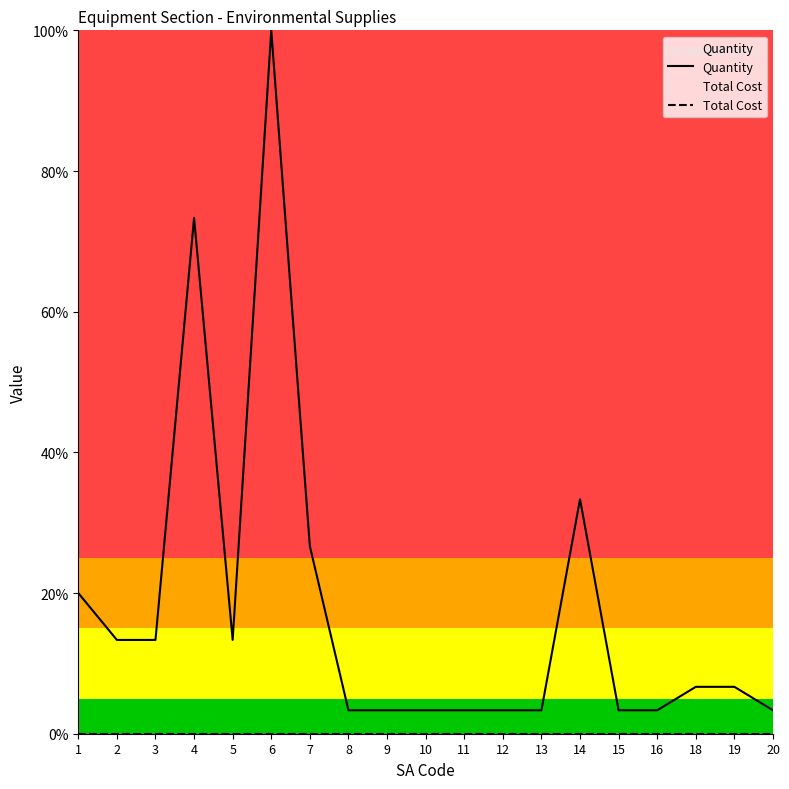

Where does the Quantity series first go above 6?

1